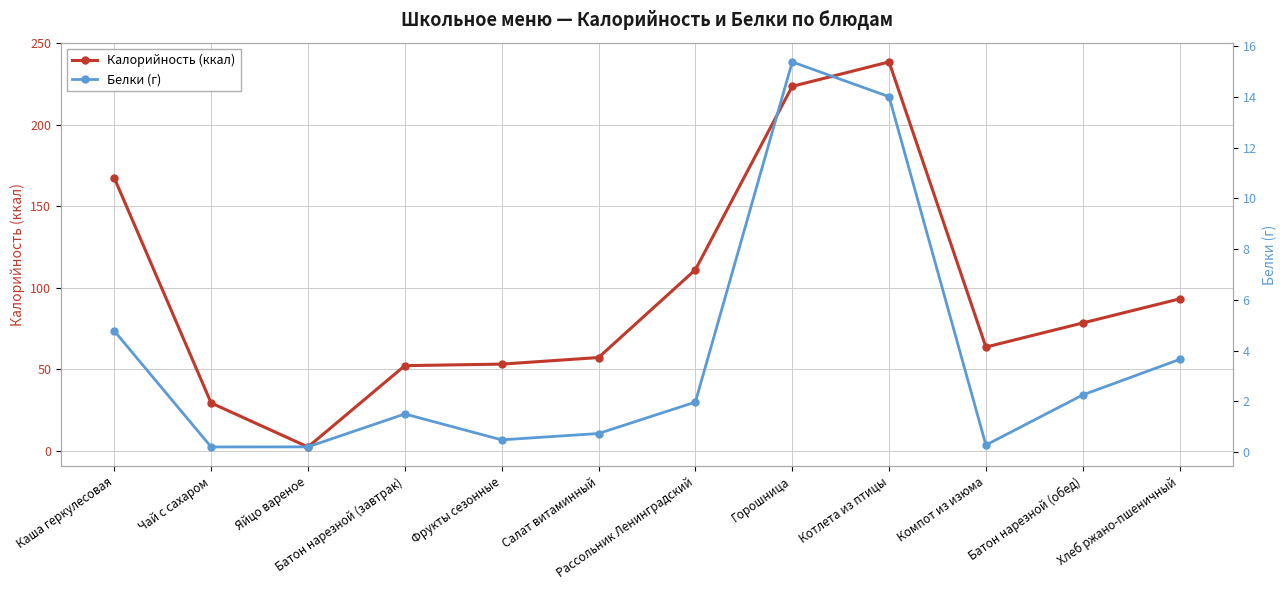

Reading left to right, transcribe all the data shown in this chart.

Калорийность (ккал): 167.4	29.5	2.5	52.3	53.3	57.3	111.1	223.5	238.5	63.7	78.5	93.2
Белки (г): 4.8	0.2	0.2	1.5	0.5	0.7	2.0	15.4	14.0	0.3	2.2	3.6